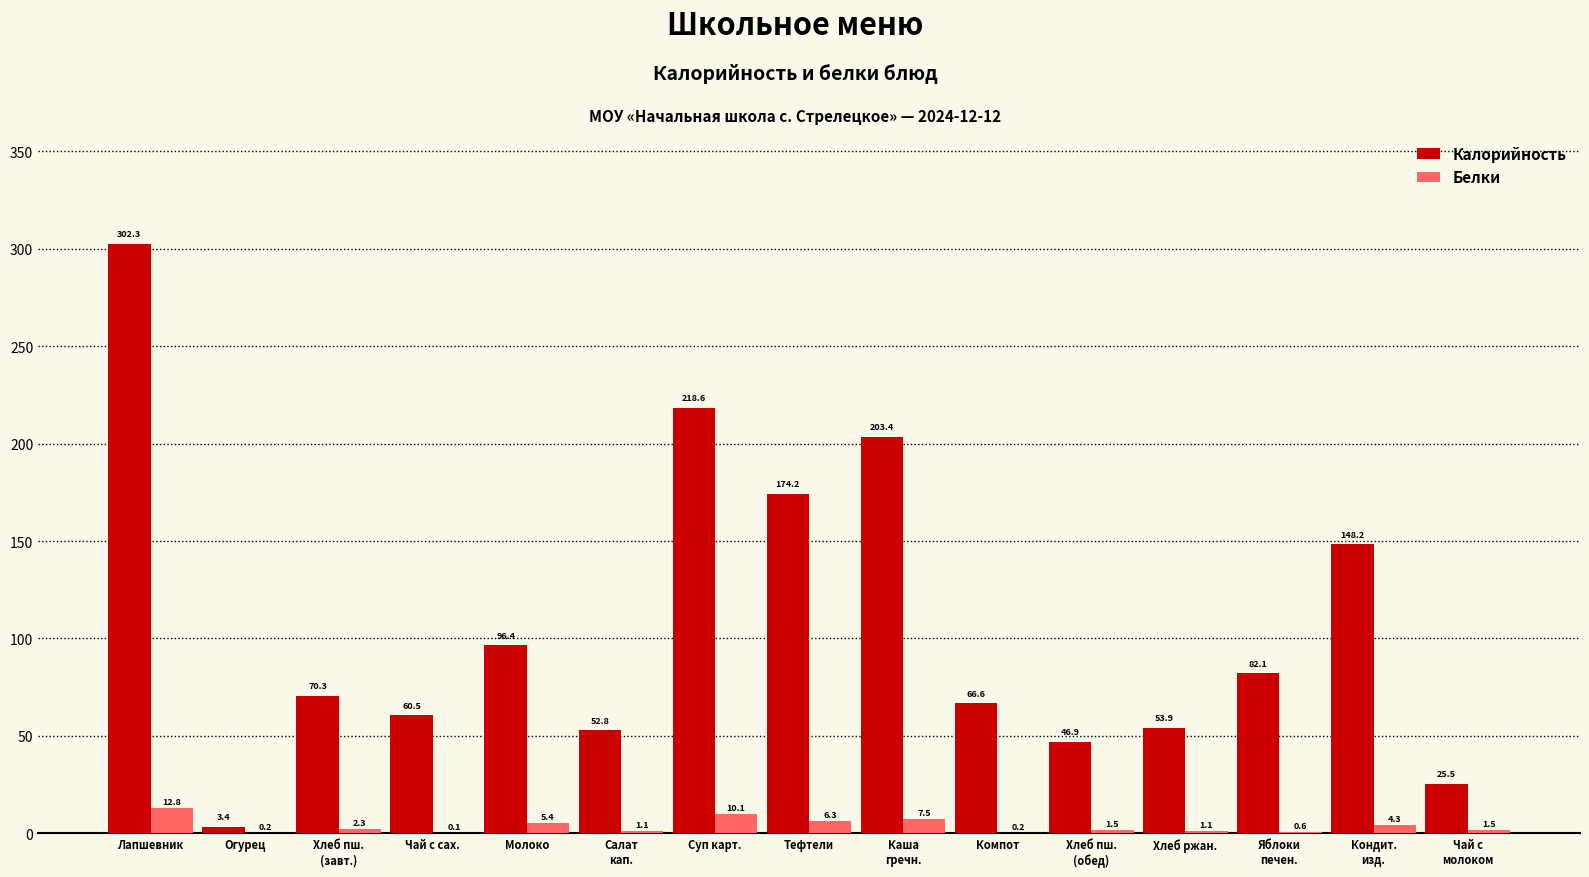

Which series has the largest total across all categories?

Калорийность